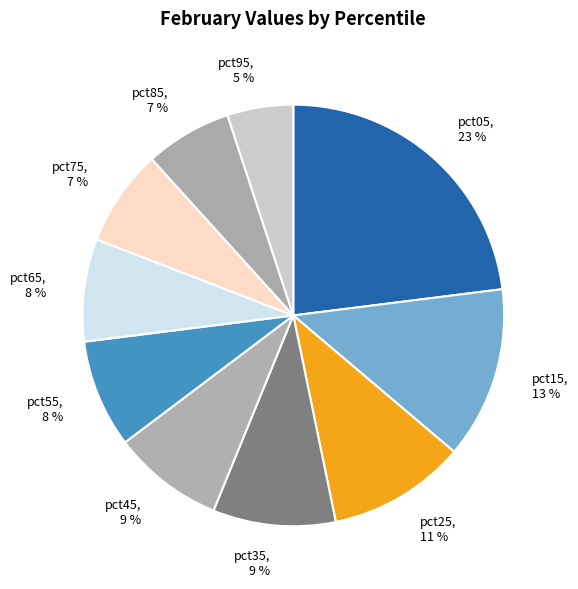

Do pct85 and pct75 together represent more than half of the pie?

No